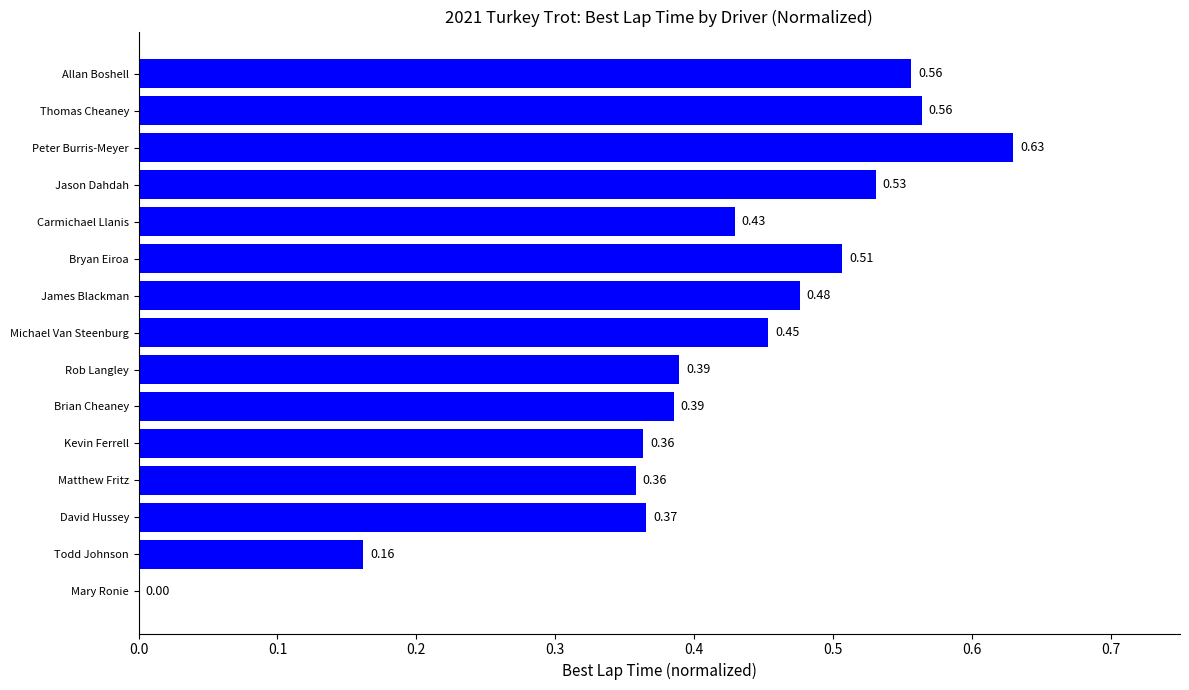

What is the sum of all values?

6.2